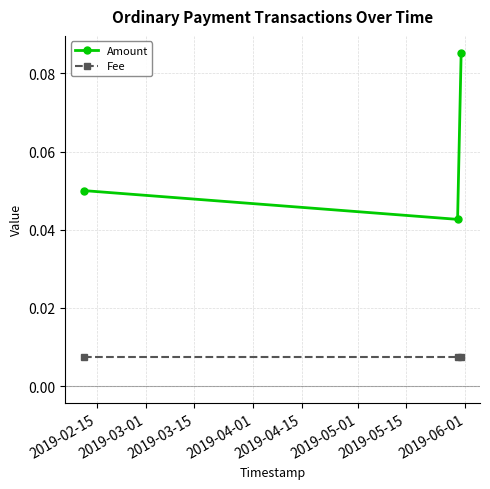

Rank the series by their average value, from highest to lowest.

Amount, Fee